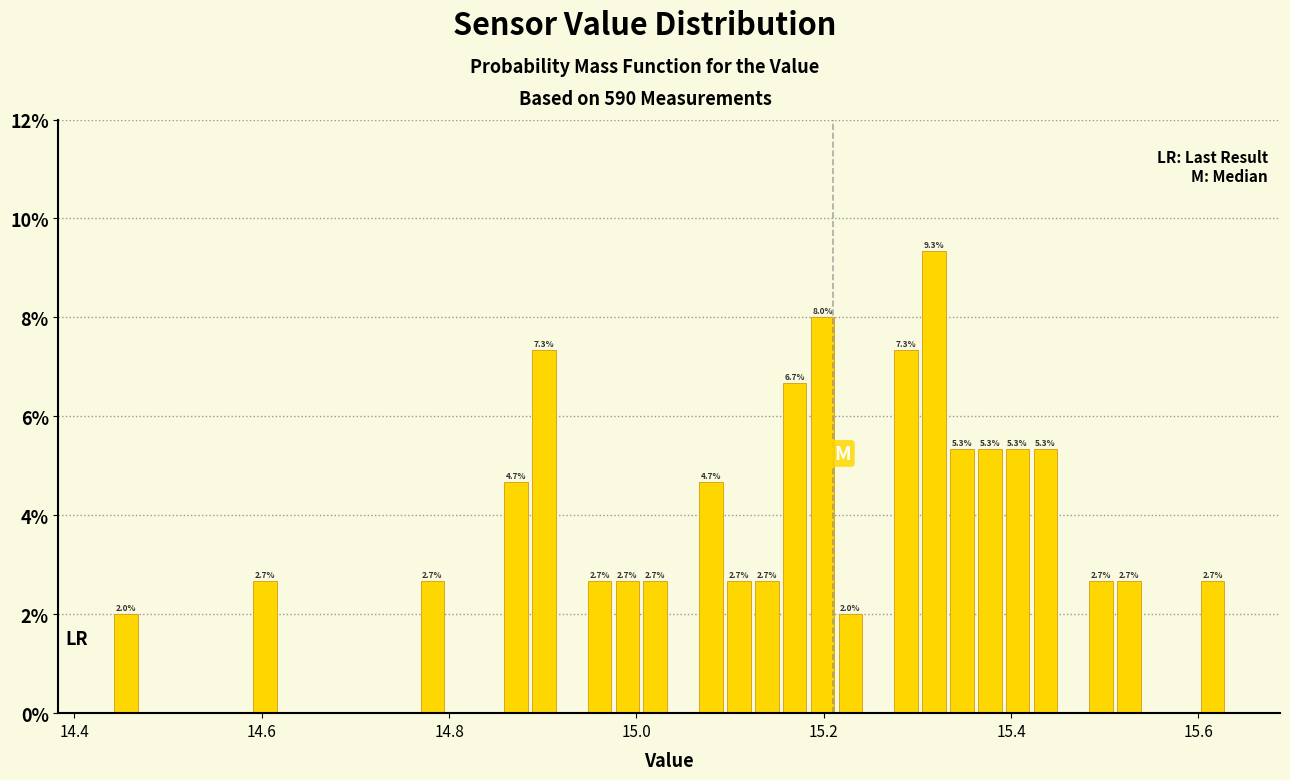

Around what value on the x-axis is the tallest bar? Give the approximate position of its centre, as read against the axis.

15.32